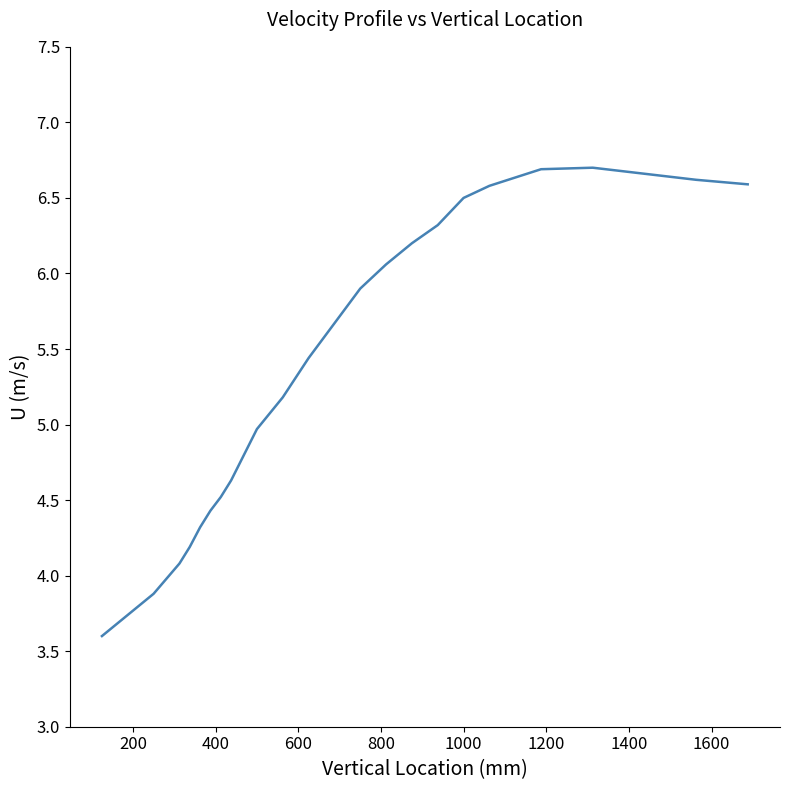

What is the smallest value displayed?

3.6